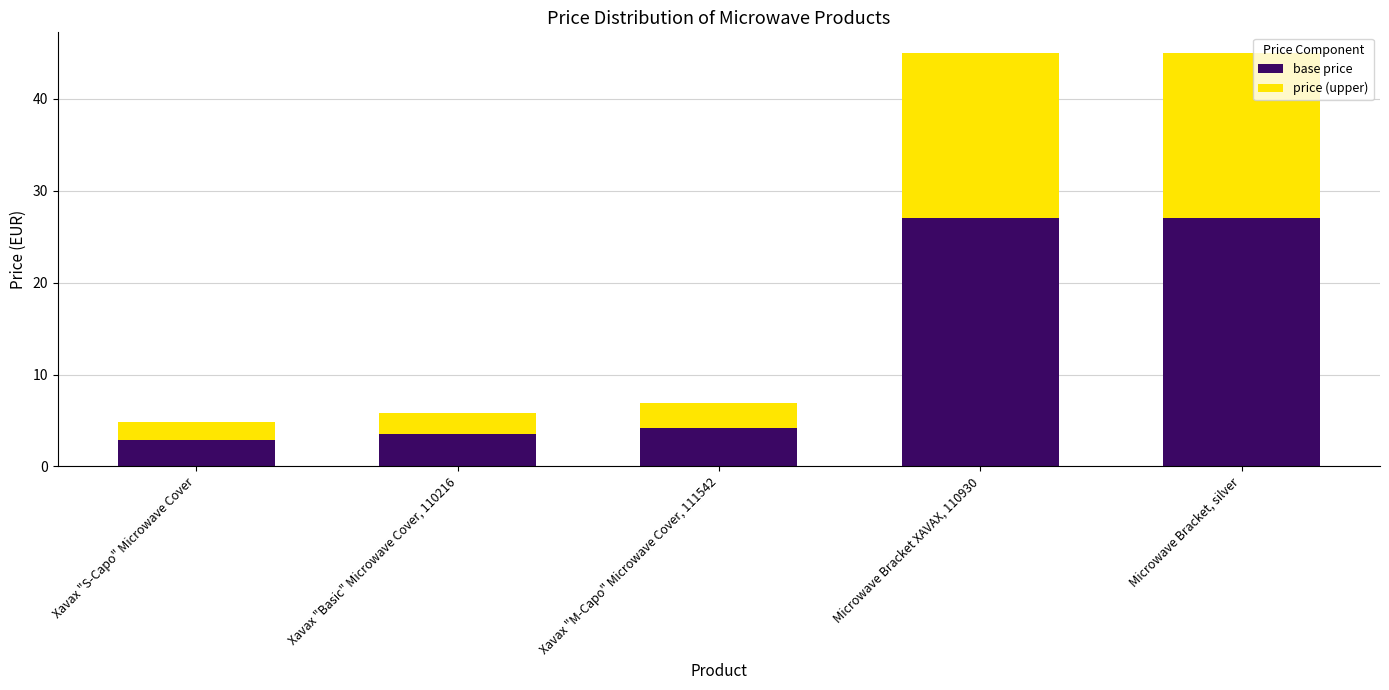

What is the total value across all series at Xavax "S-Capo" Microwave Cover?

4.8